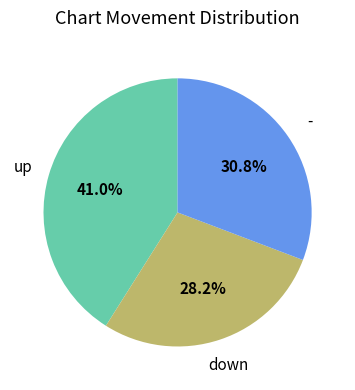

Does any single category account for the majority?

No